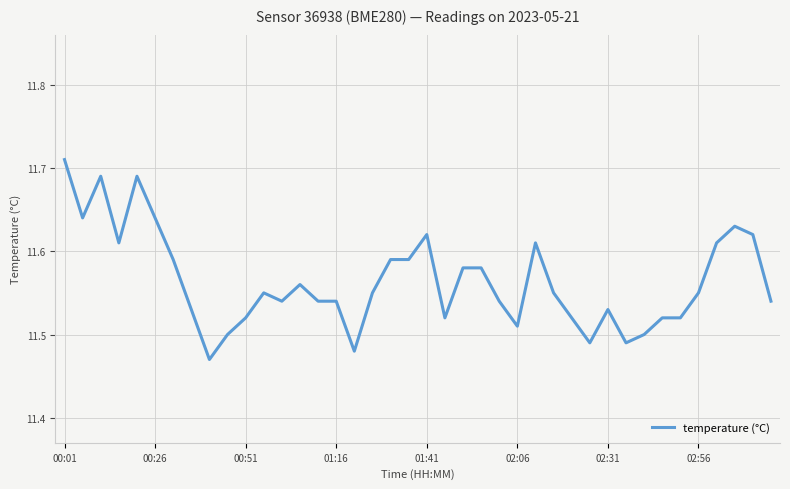

How many values are between 11 and 12?

40